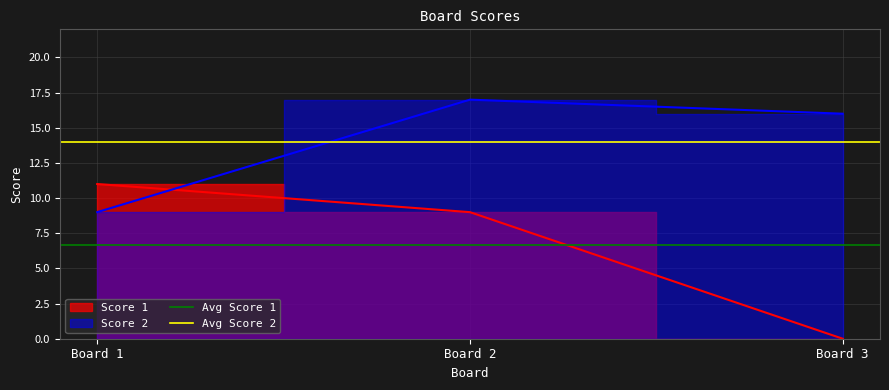

Which series has the largest total across all categories?

Avg Score 2